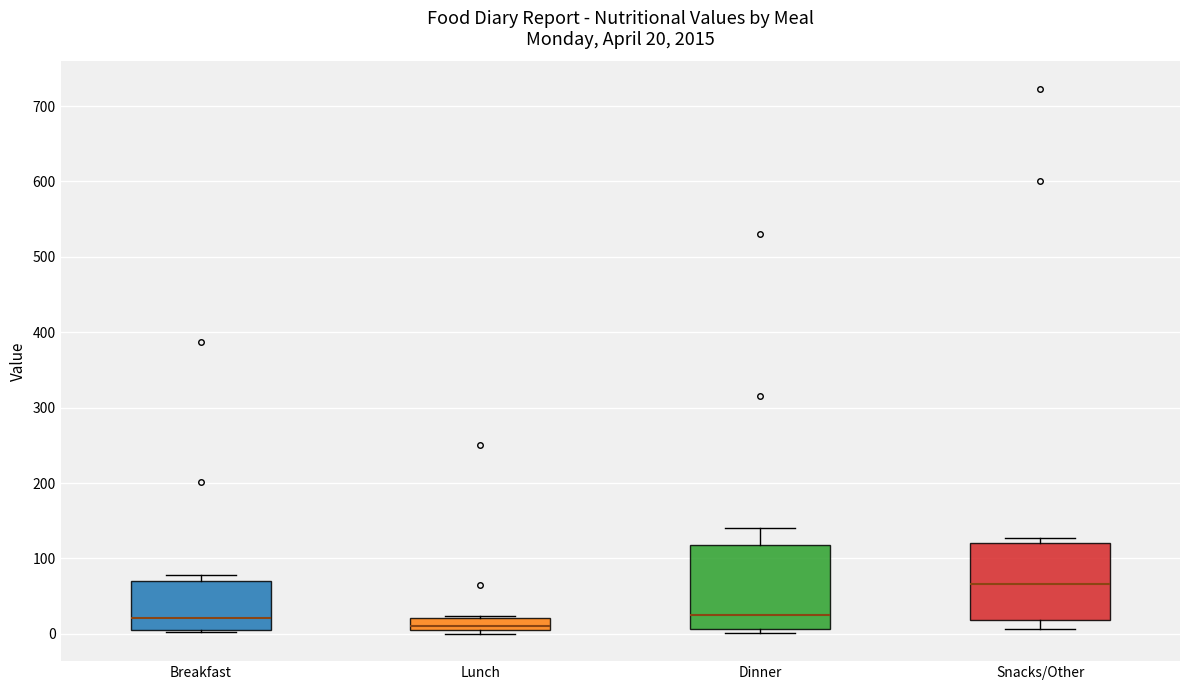

Which box is the tallest, from its lower edge to its upper edge?

Dinner